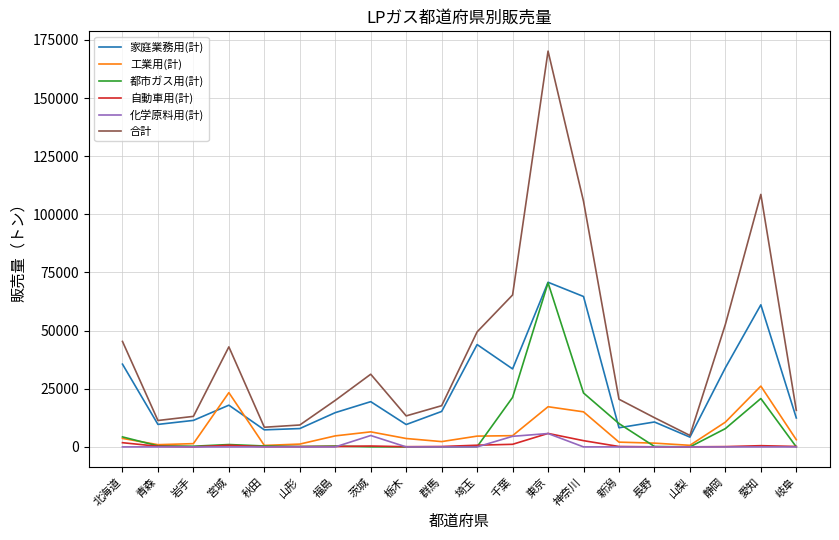

How many distinct data groups are displayed?

6